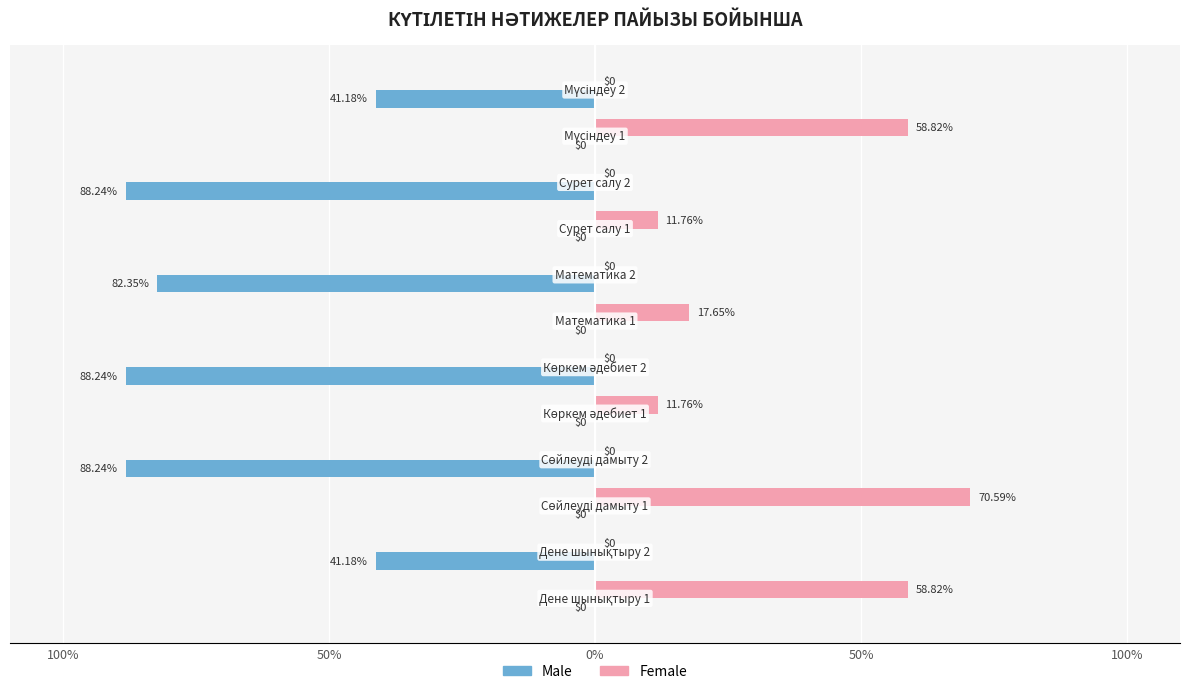

What are all the series names shown in the legend?

Male, Female